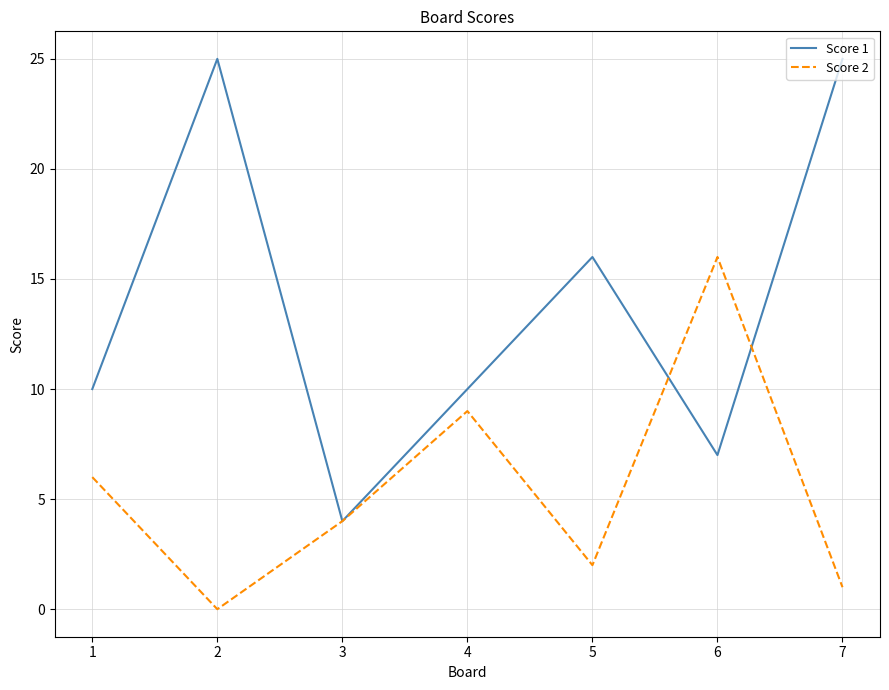

Reading left to right, list all the values displayed in this chart.

Score 1: 10	25	4	10	16	7	25
Score 2: 6	0	4	9	2	16	1